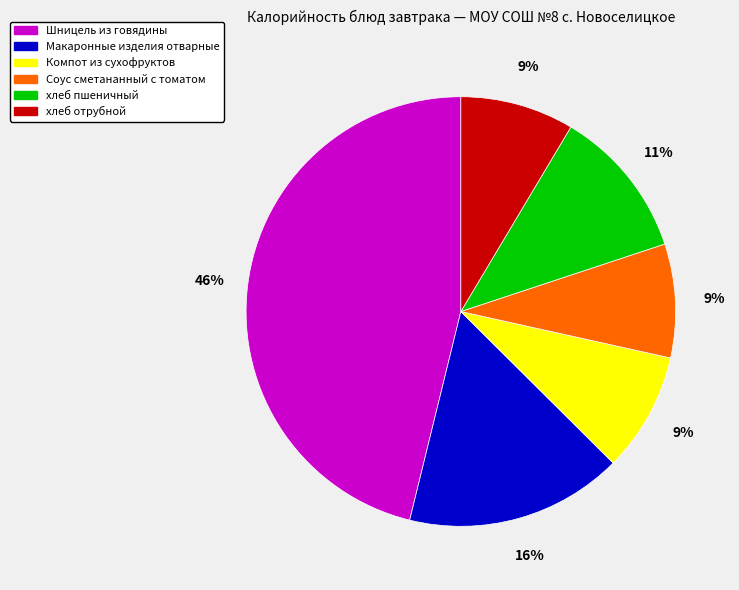

Which has a higher value, Макаронные изделия отварные or хлеб пшеничный?

Макаронные изделия отварные